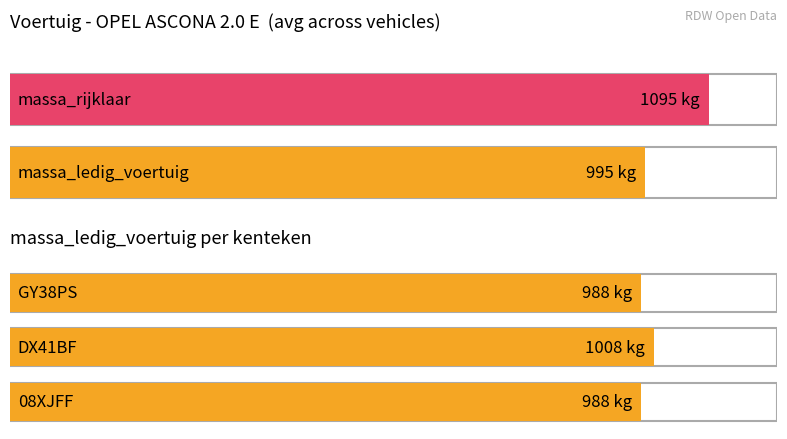

Count the massa_ledig_voertuig values in the range 988 to 1008.

3